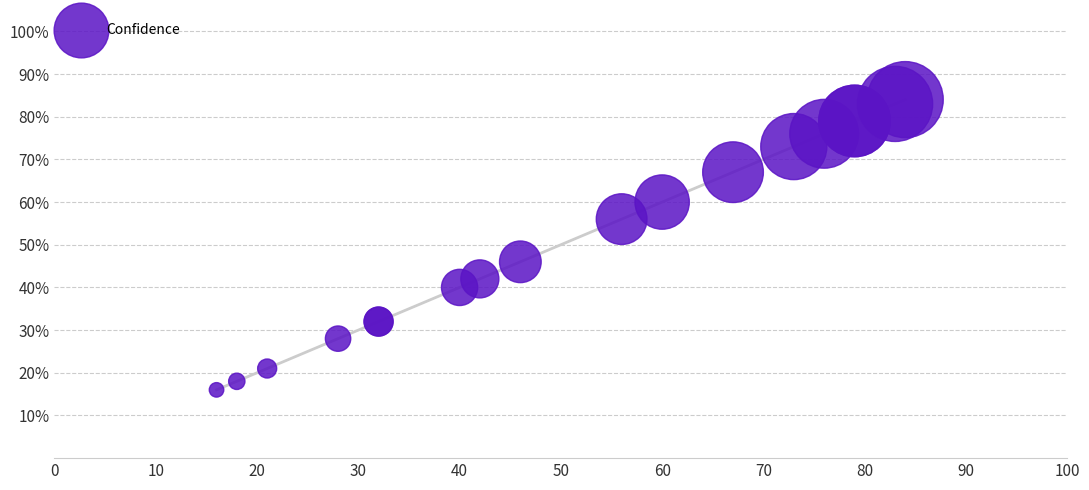

What Y value in the scatter plot is closest to 50?

46.0